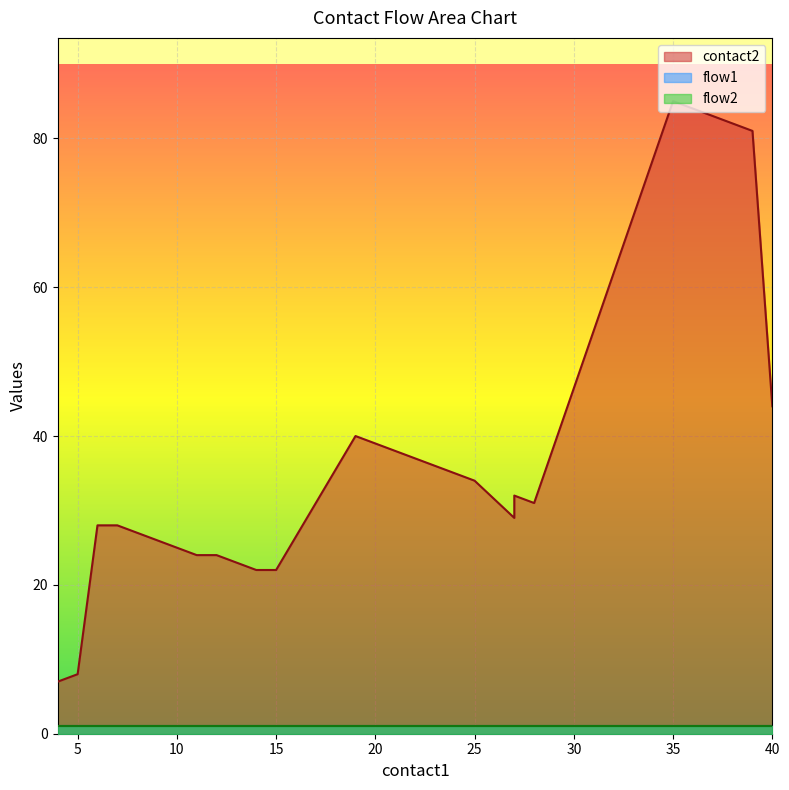

True or false: flow2 and flow1 cross at least once.

False